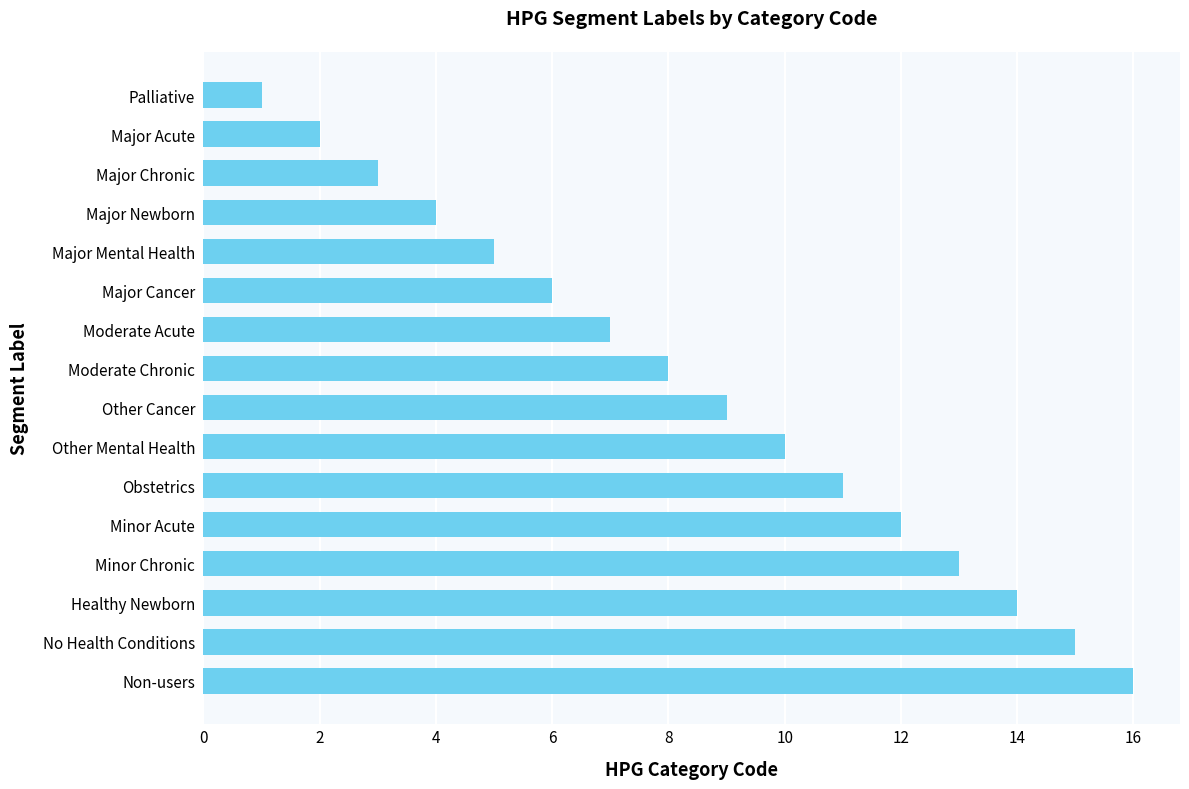

What is the change in value from Major Acute to Major Mental Health?

+3